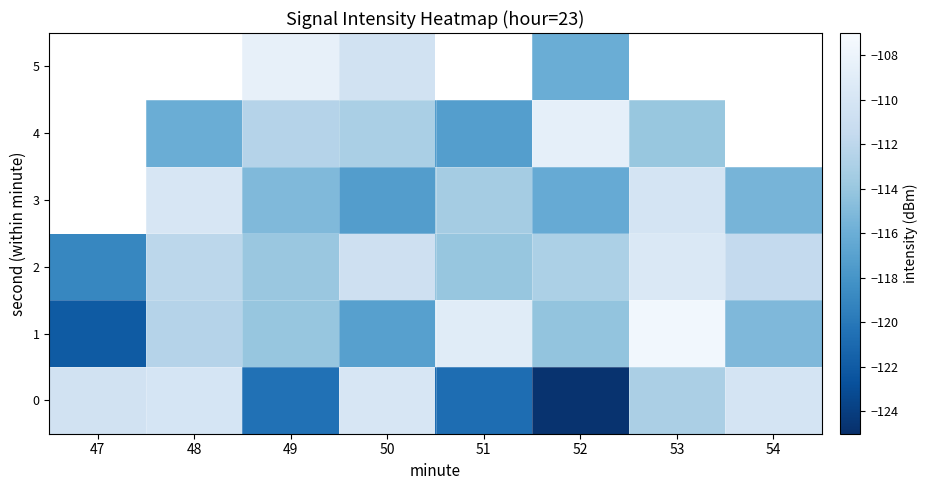

Read the 1 value at 53.

-107.5